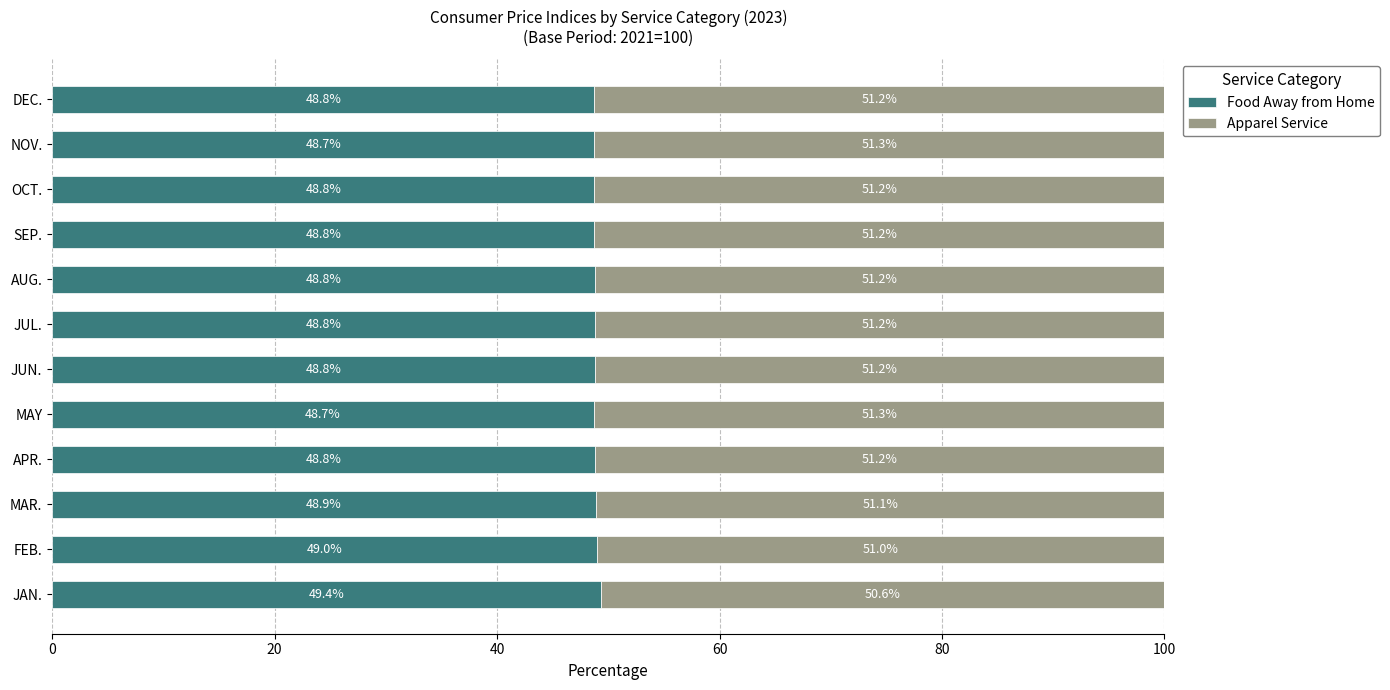

What is the lowest value of the Food Away from Home series?

48.7